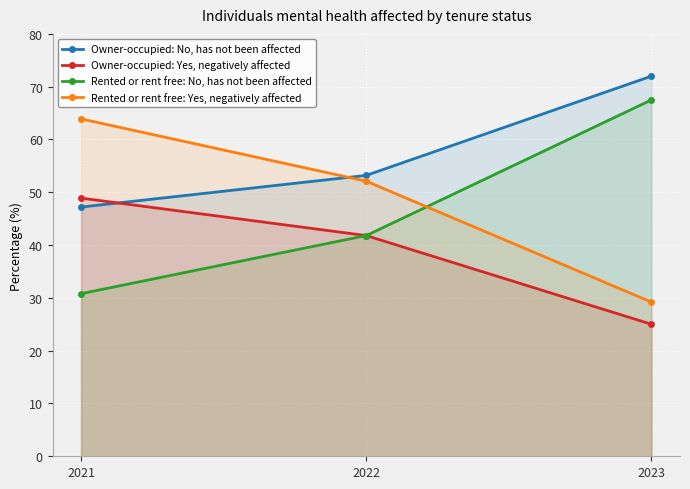

At which label does Rented or rent free: No, has not been affected reach its peak?

2023